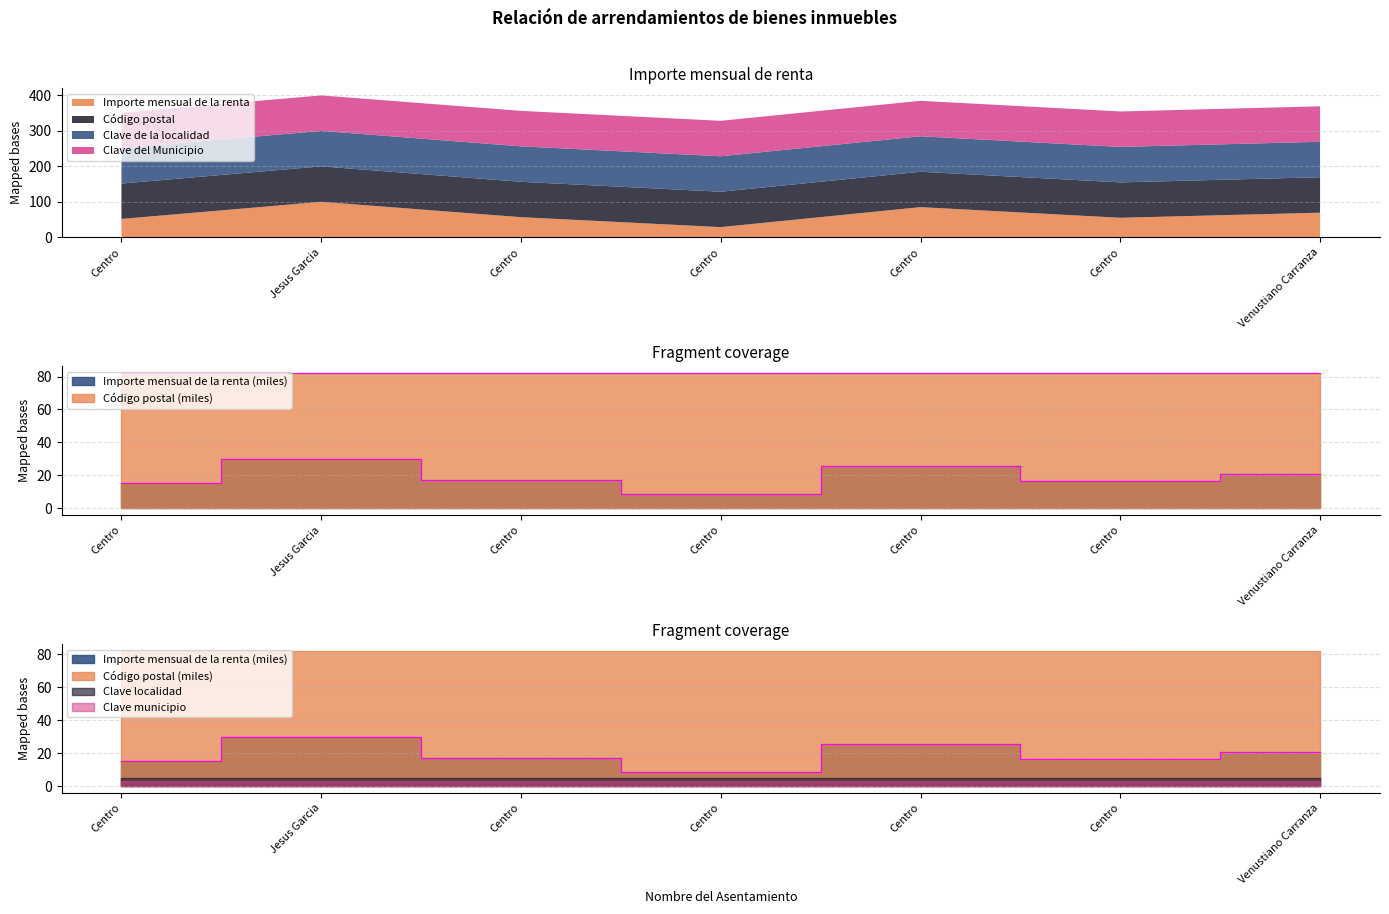

What is the difference between the highest and lowest values at Centro?

66.5